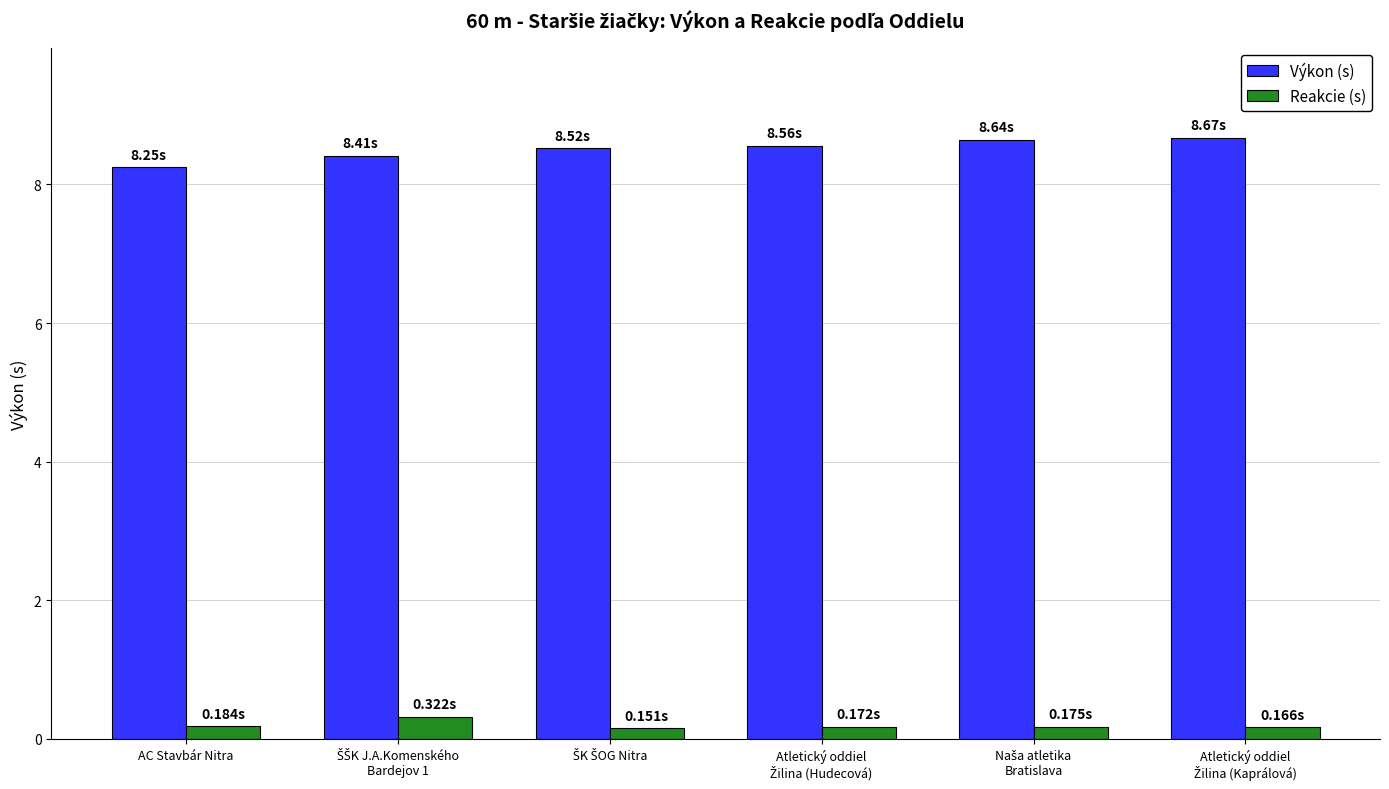

What is the maximum value for Reakcie (s)?

0.3